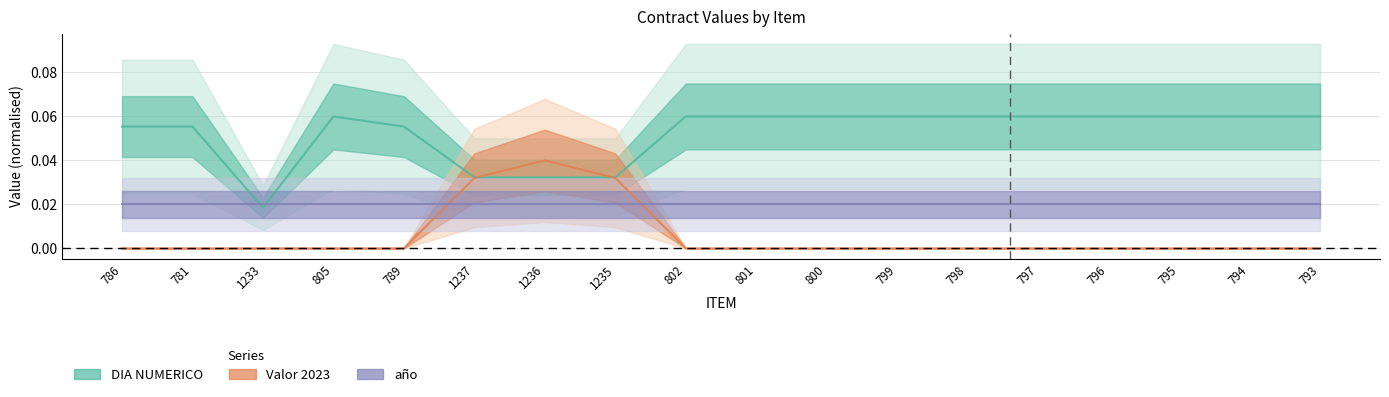

Is this an area chart (filled region under the line)?

No